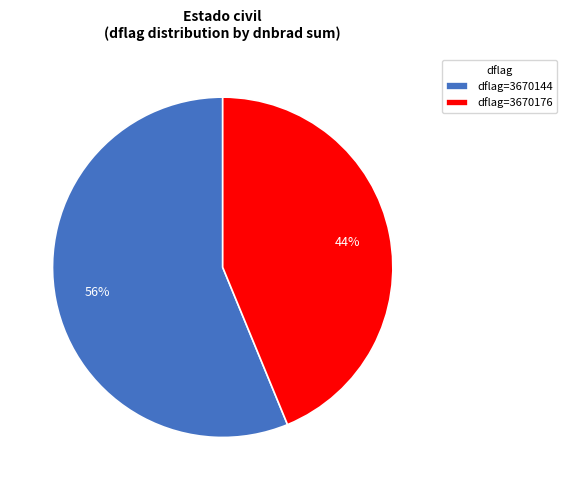

Combined, do dflag=3670144 and dflag=3670176 account for over 50%?

Yes